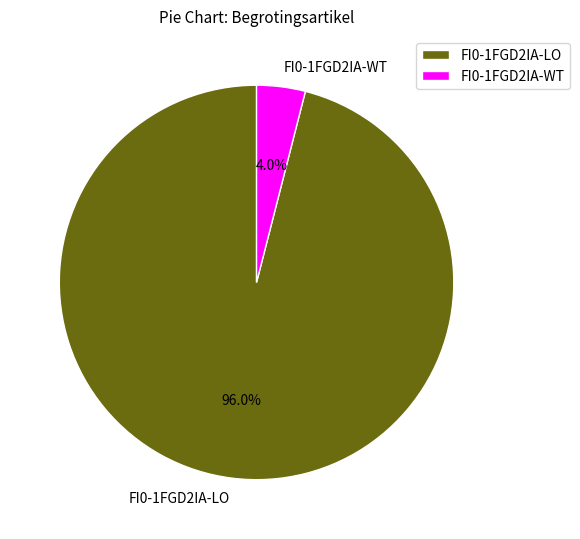

To the nearest percent, what percentage of the pie is FI0-1FGD2IA-LO?

96%